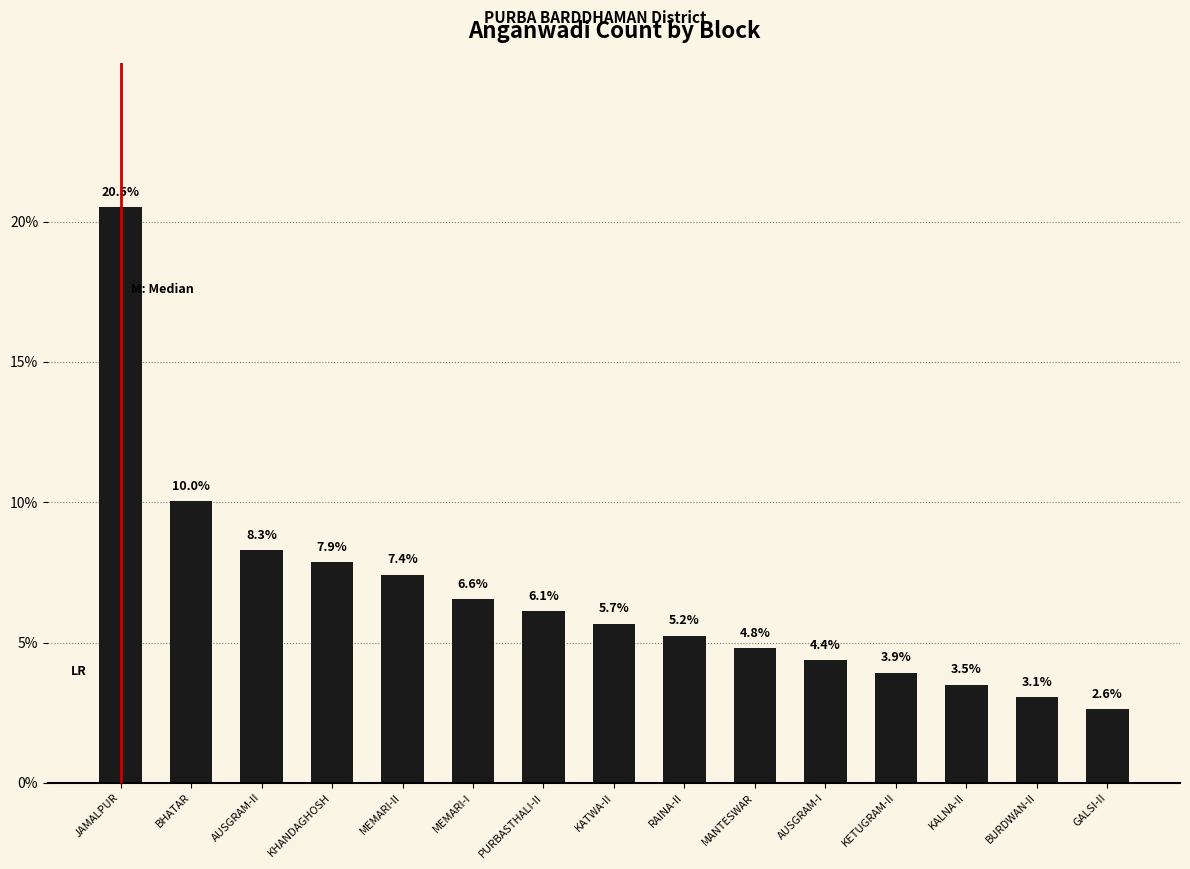

The value at GALSI-II is 2.6. True or false?

True